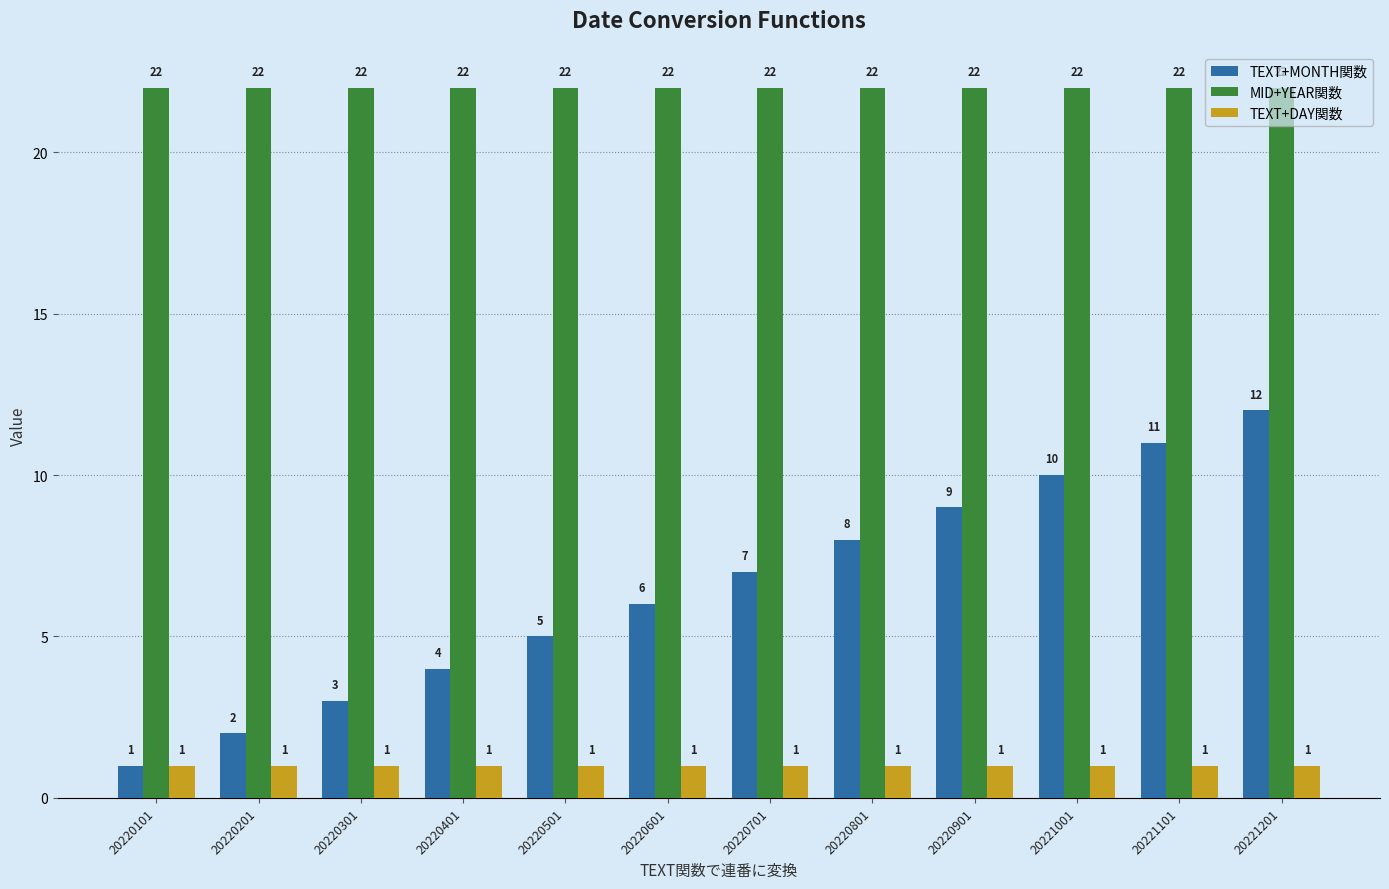

How many values in the TEXT+MONTH関数 series are below 7?

6